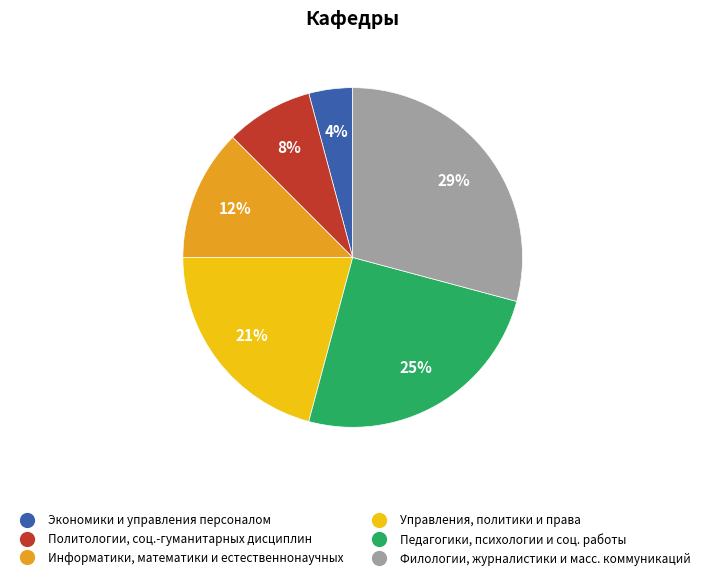

Is there a majority slice in this chart?

No